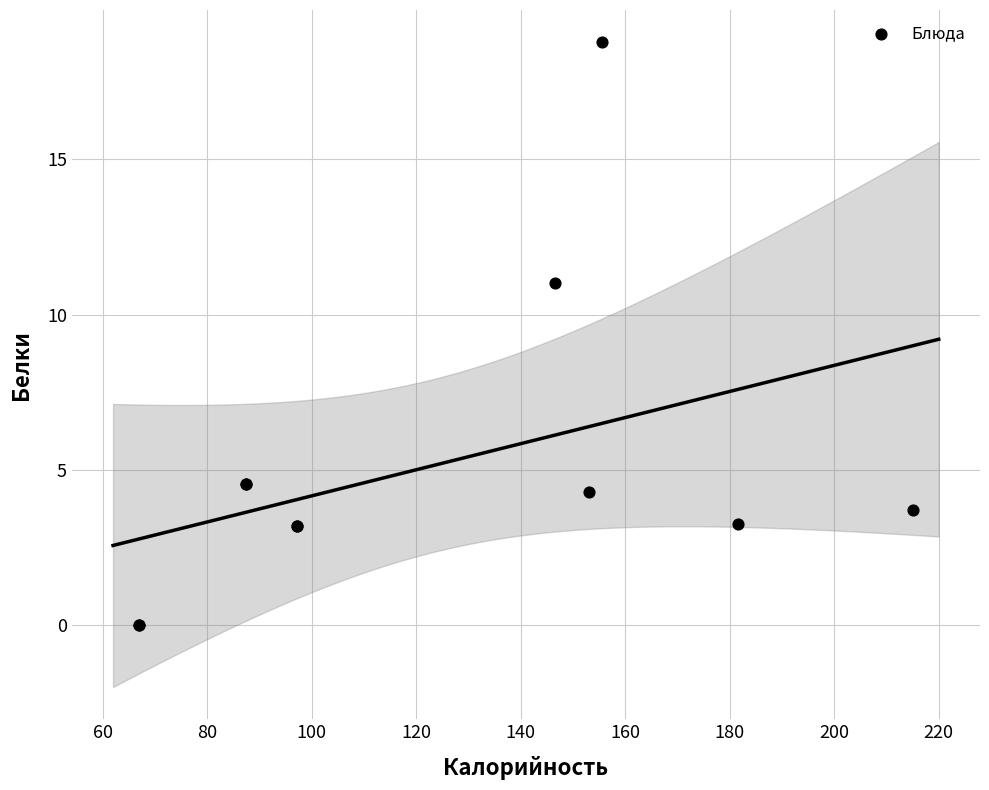

What Y value in the scatter plot is closest to 9?

11.0